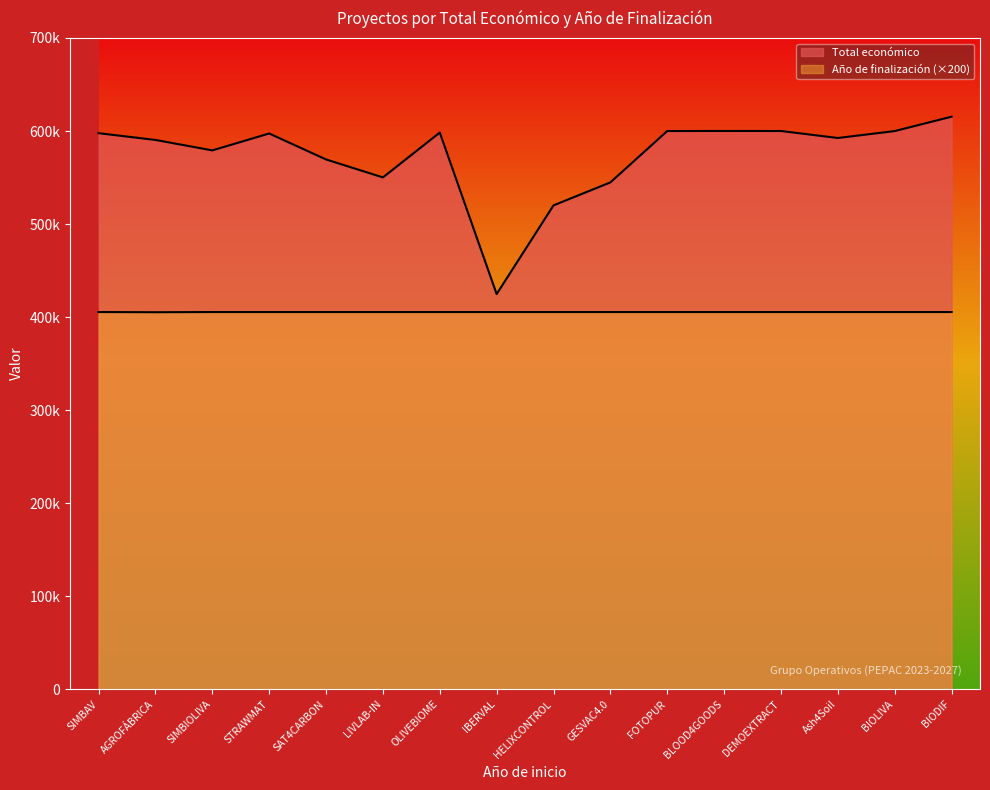

Between BIOLIVA and SIMBIOLIVA, which is larger?

BIOLIVA